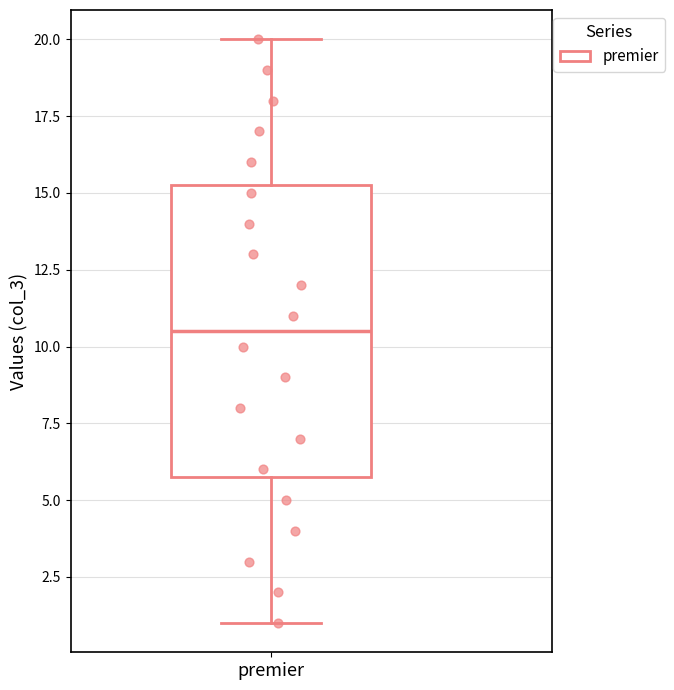

Where is the upper edge of the box for premier on the y-axis? The values are not printed on the chart, so give them approximately, as read against the axis.

15.5